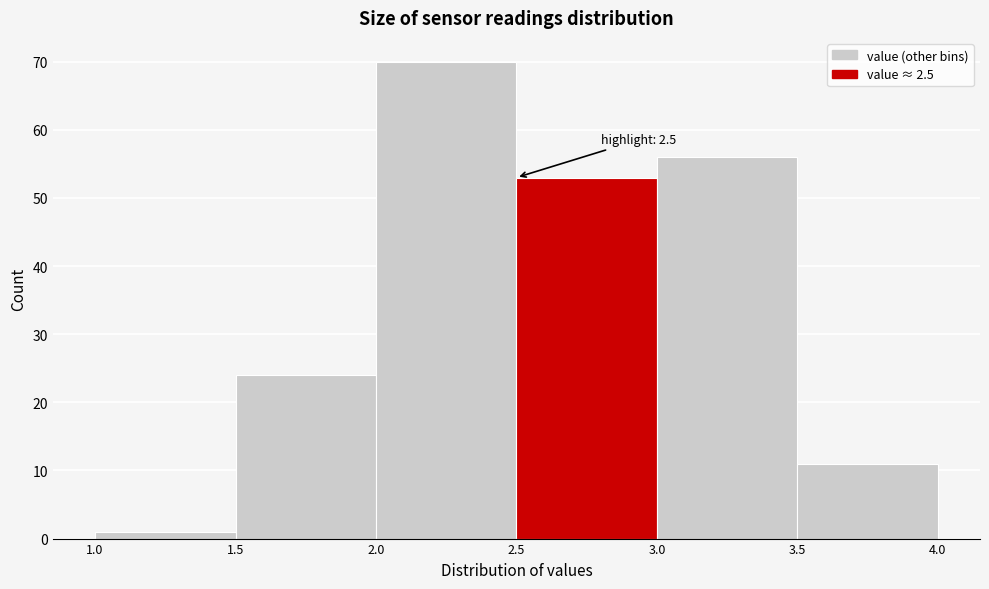

Which range on the x-axis has the tallest bar?

2.0 to 2.5